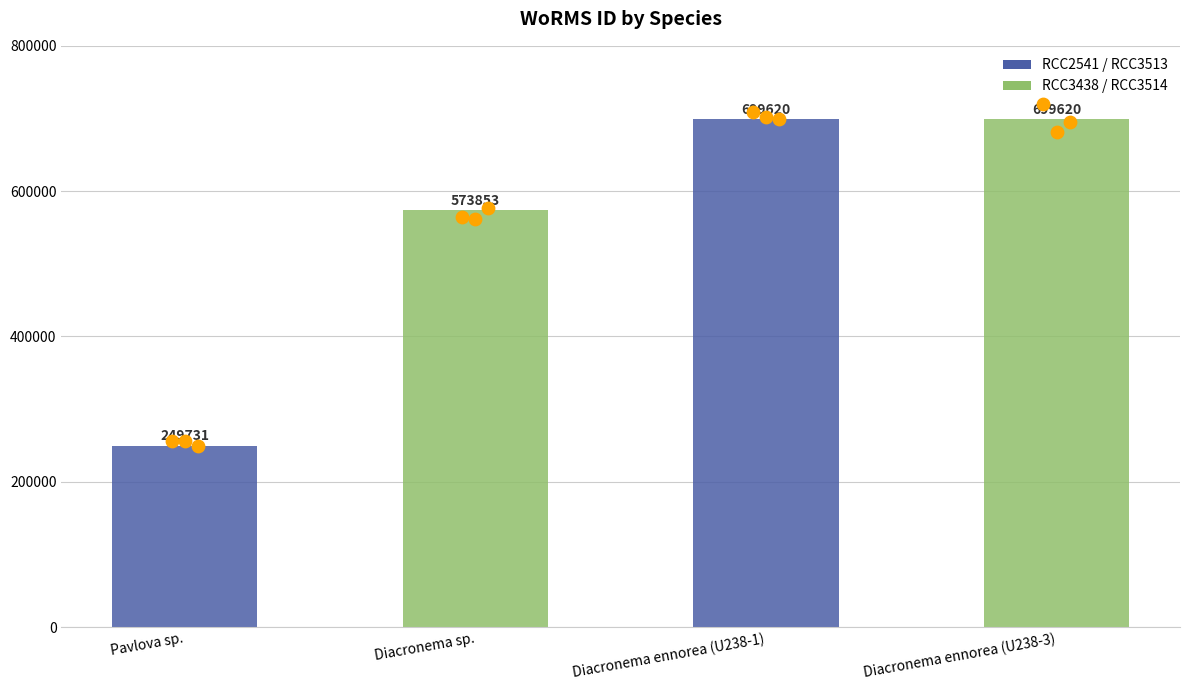

Which has a higher value, Diacronema ennorea (U238-3) or Diacronema sp.?

Diacronema ennorea (U238-3)